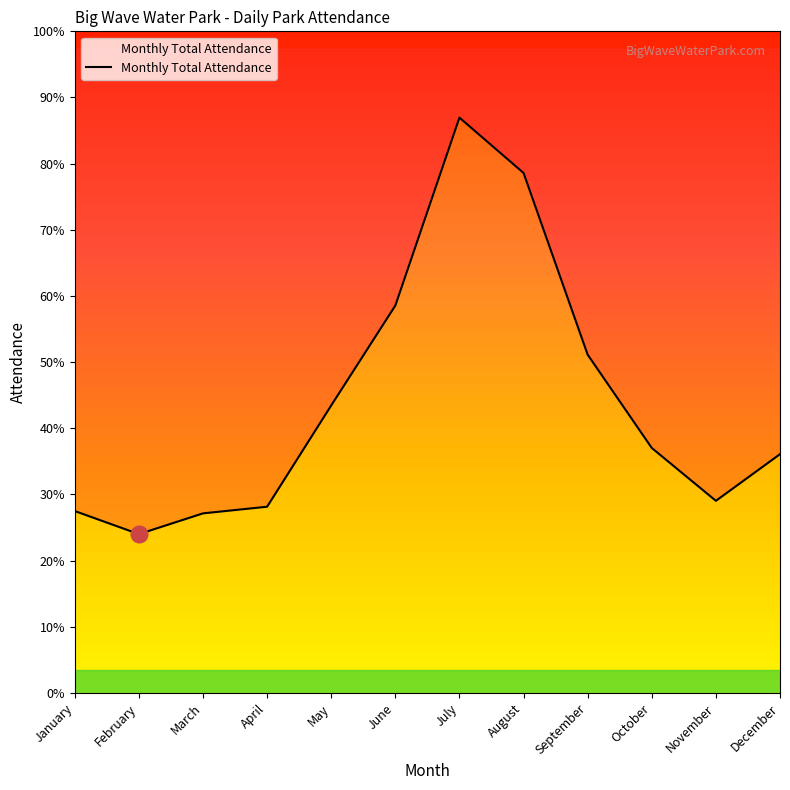

What is the smallest value displayed?

116923